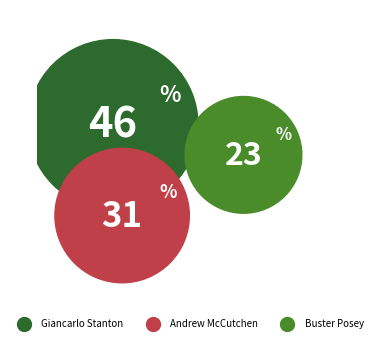

Which slice is the smallest?

Buster Posey